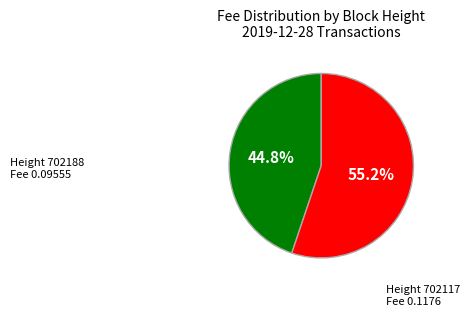

Is there a majority slice in this chart?

Yes